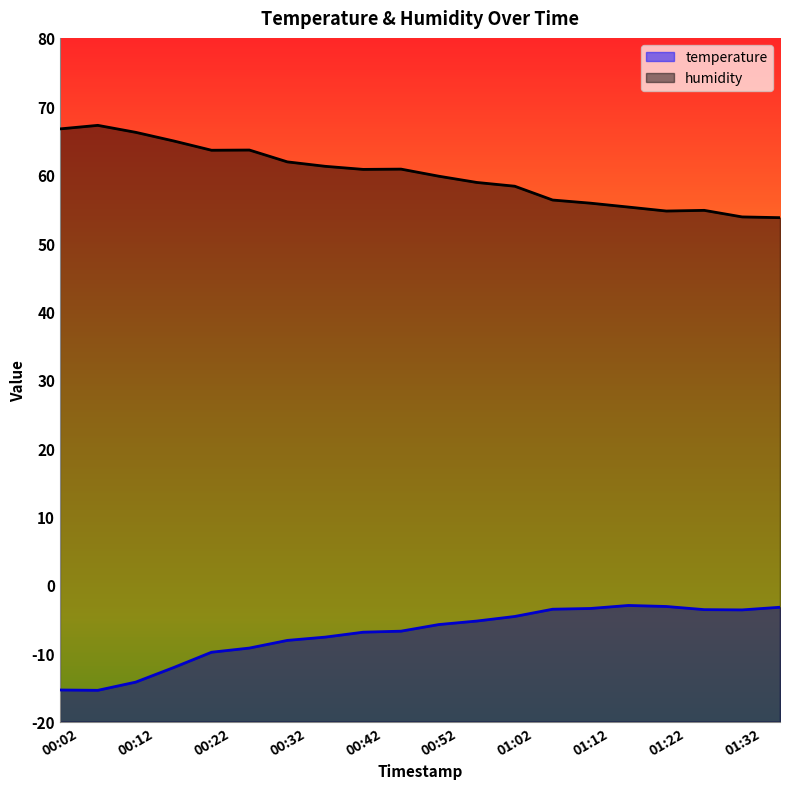

What is the maximum value shown in the chart?

67.2